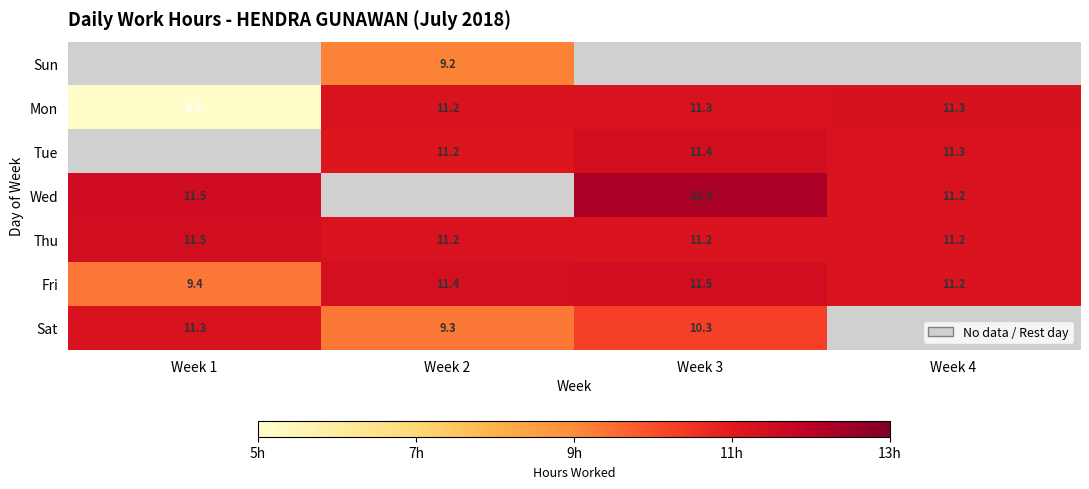

True or false: Sun has a value of 5.0 at Week 2.

False